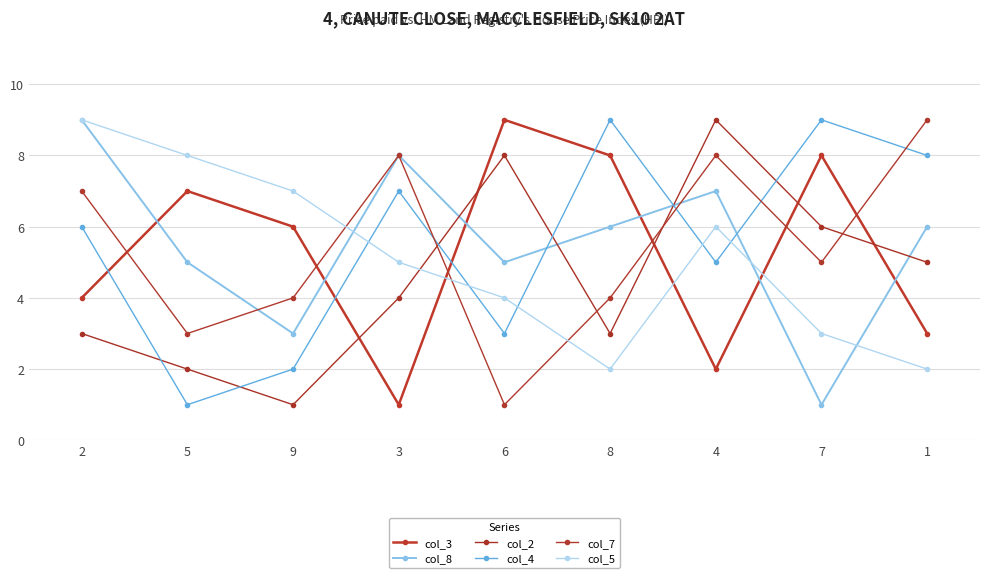

List the series in order of their peak value, highest first.

col_3, col_8, col_2, col_4, col_7, col_5